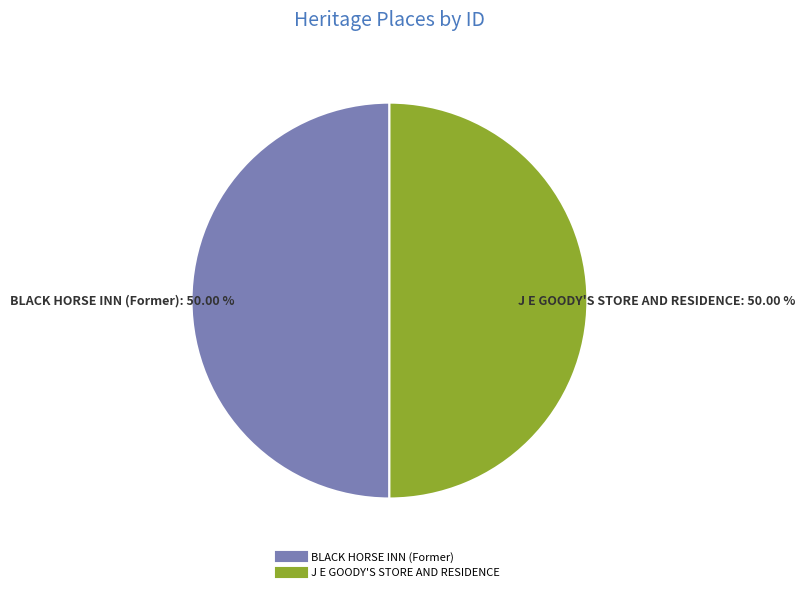

Approximately how many times larger is the value at BLACK HORSE INN (Former) compared to J E GOODY'S STORE AND RESIDENCE?

1.0